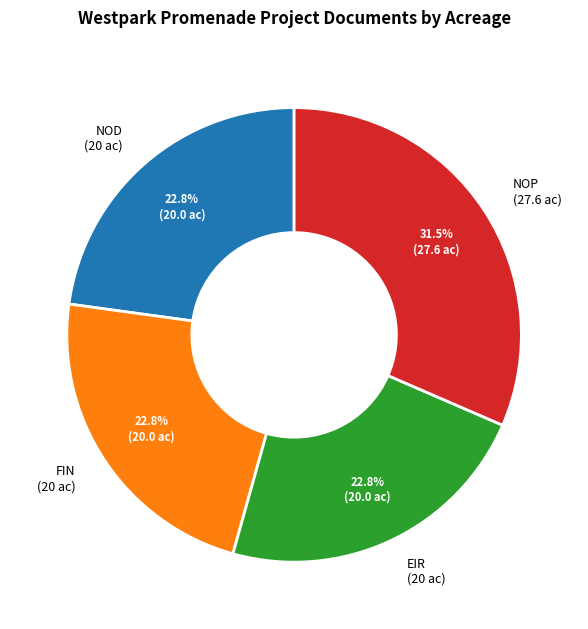

To the nearest percent, what is the average slice percentage?

25%